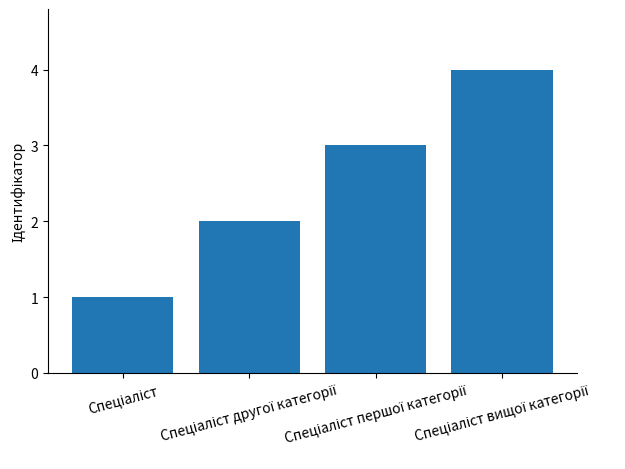

What is the difference between the maximum and minimum values?

3